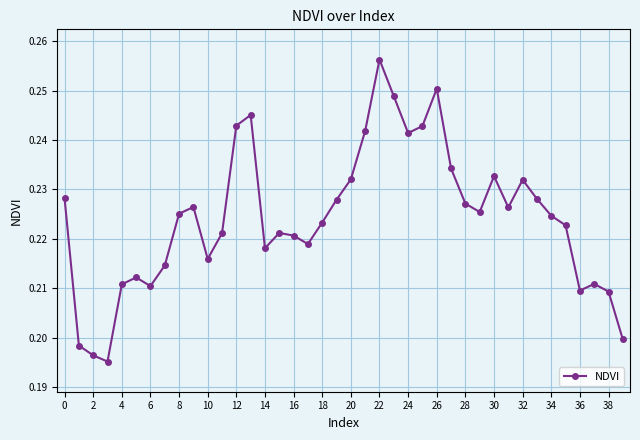

Is this an area chart (filled region under the line)?

No